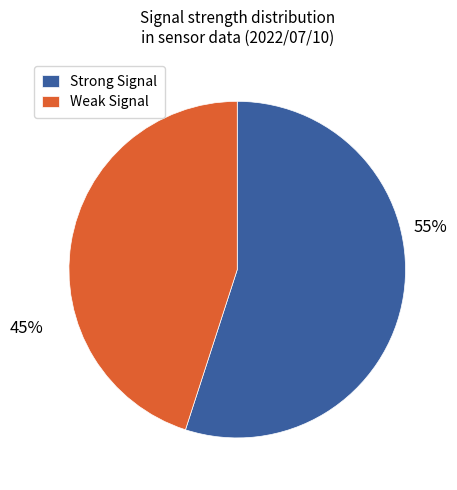

Does any single category account for the majority?

Yes